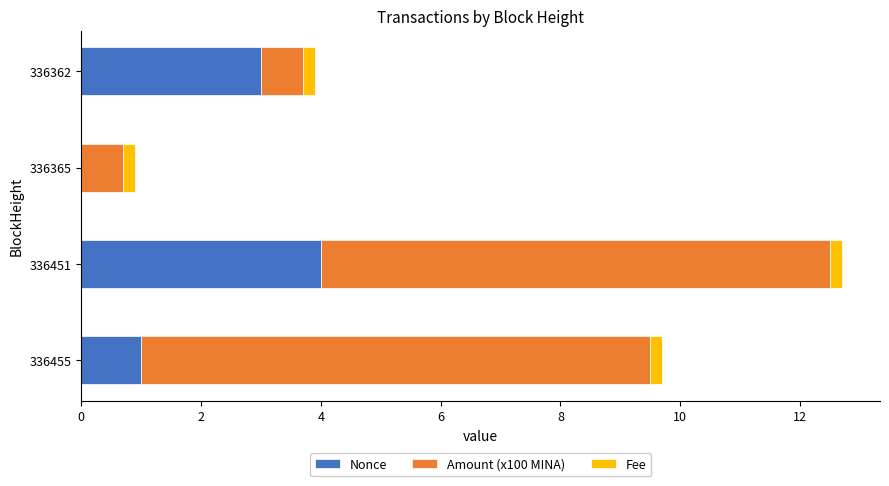

True or false: Nonce has a value of 1.0 at 336455.

True